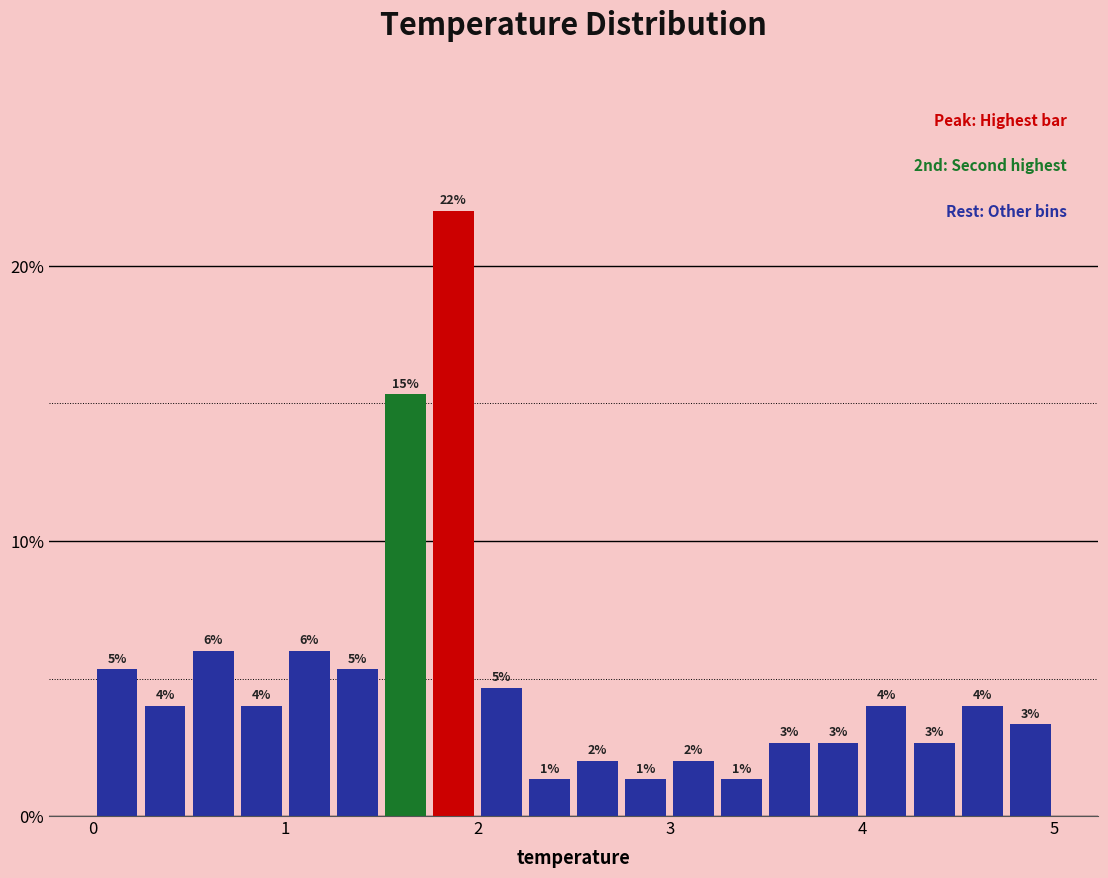

Around what value on the x-axis is the tallest bar? Give the approximate position of its centre, as read against the axis.

1.9